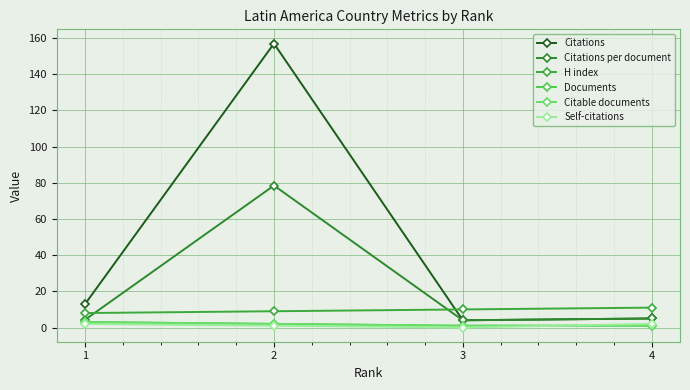

What is the value of the Documents point at the 2nd from the left?

2.0